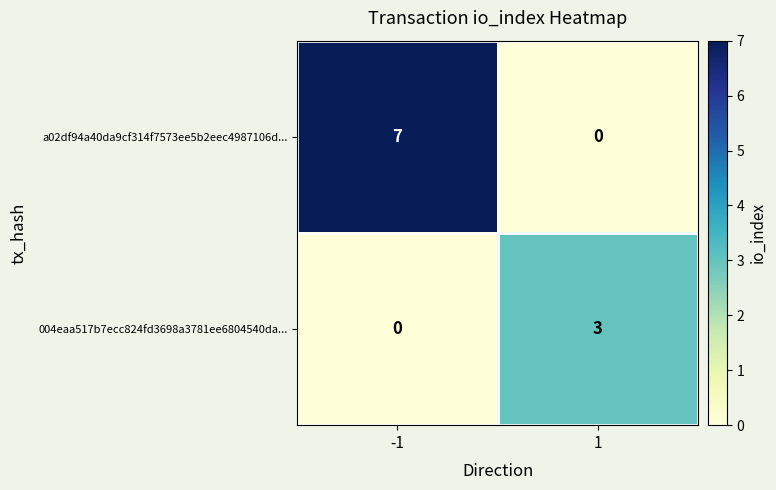

Is the value of a02df94a40da9cf314f7573ee5b2eec4987106d... at -1 greater than the value of 004eaa517b7ecc824fd3698a3781ee6804540da... at 1?

Yes